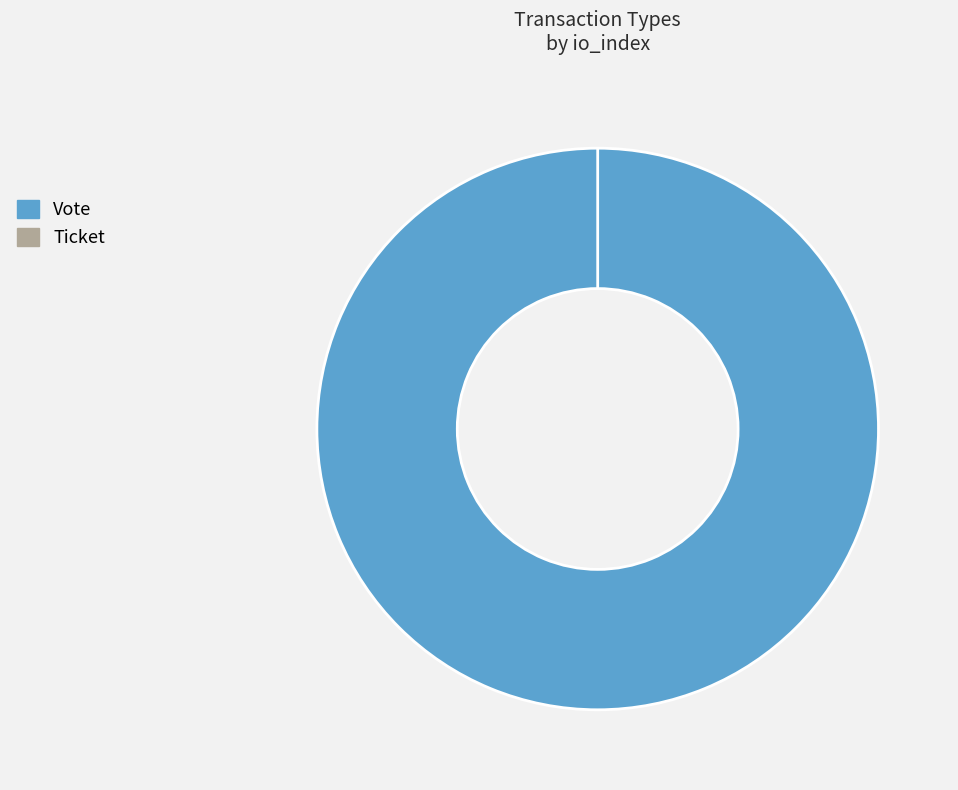

How much of the chart is everything except Ticket?

100.0%